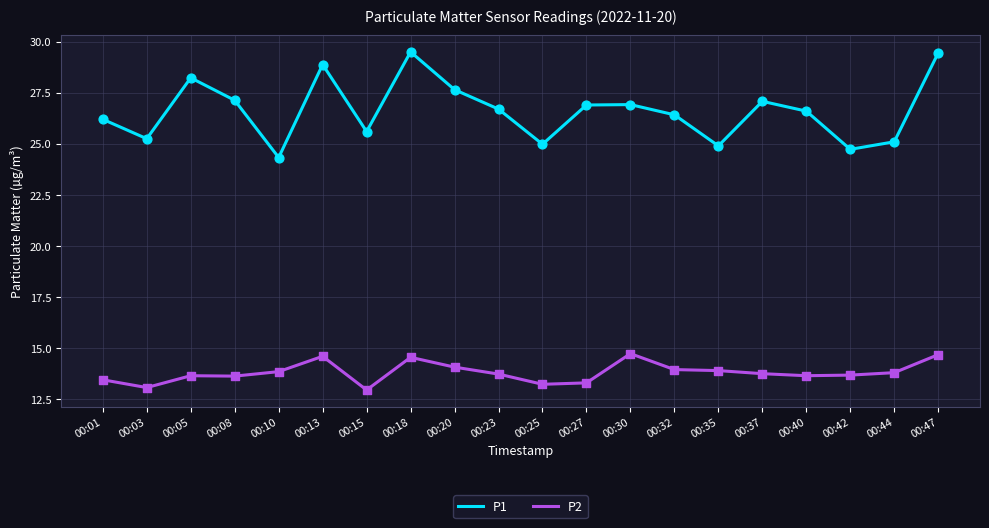

What is the difference between the highest and lowest values at 00:27?

13.6